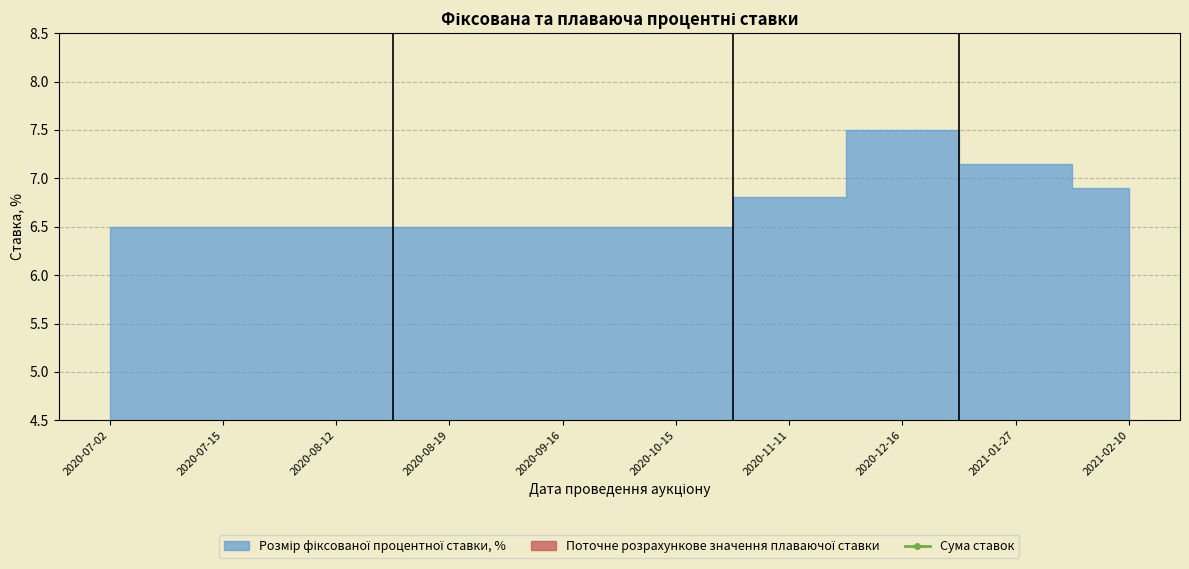

At which category does the data reach its first local valley?

2020-08-19